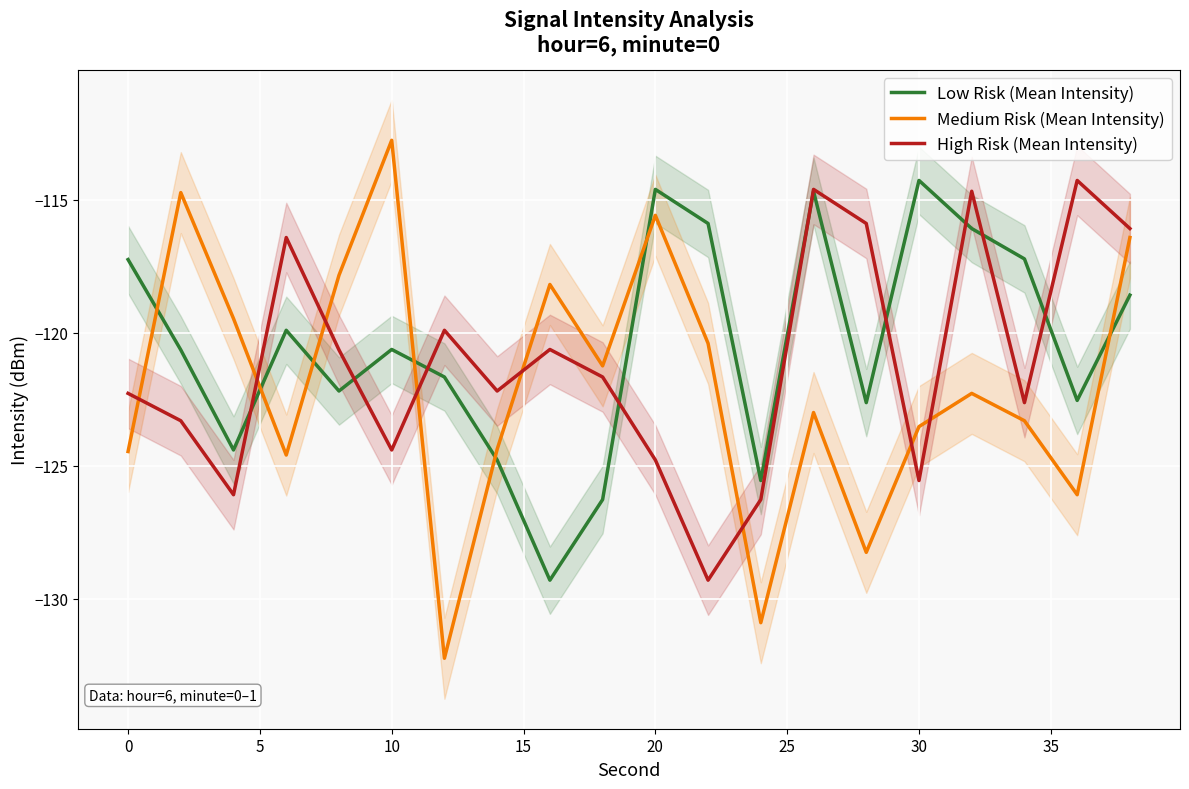

At which label does Medium Risk (Mean Intensity) reach its peak?

10